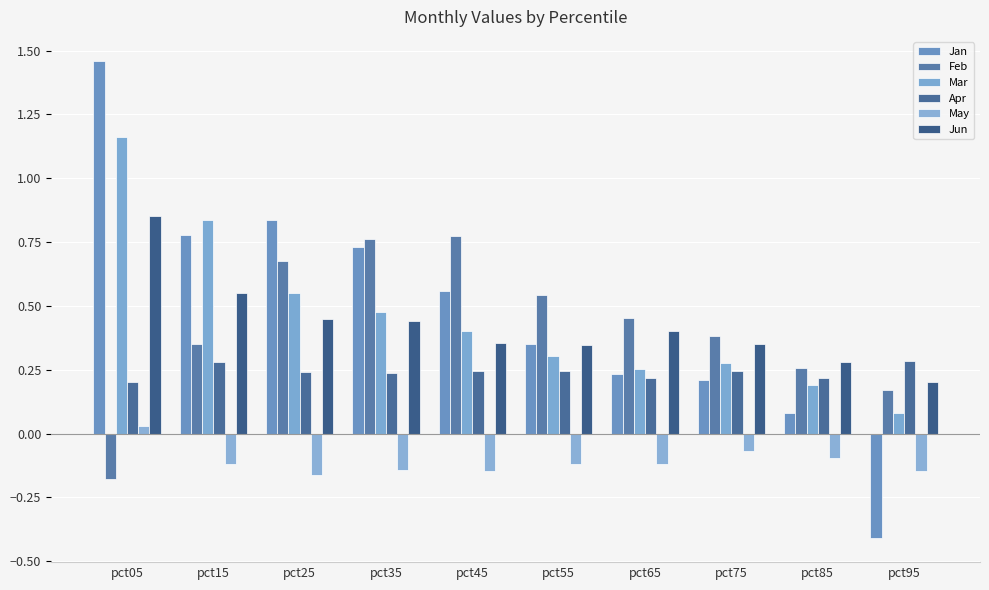

Count the Feb values in the range 0 to 1.

9